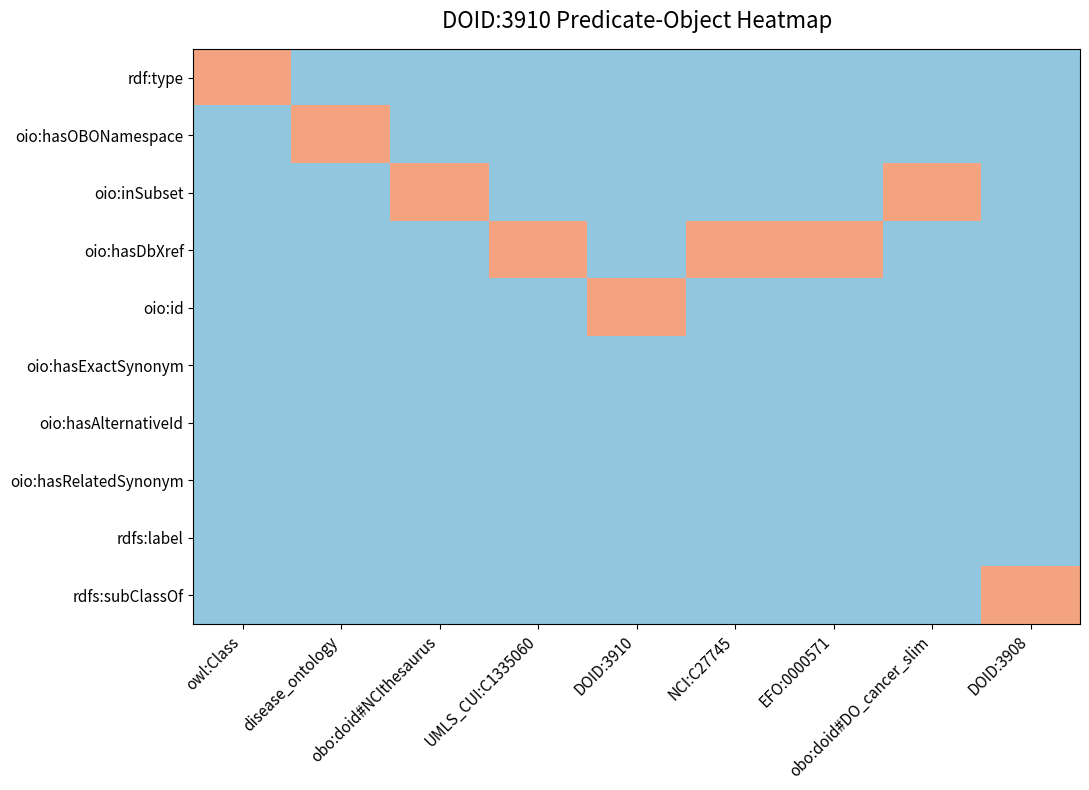

How many distinct data groups are displayed?

10